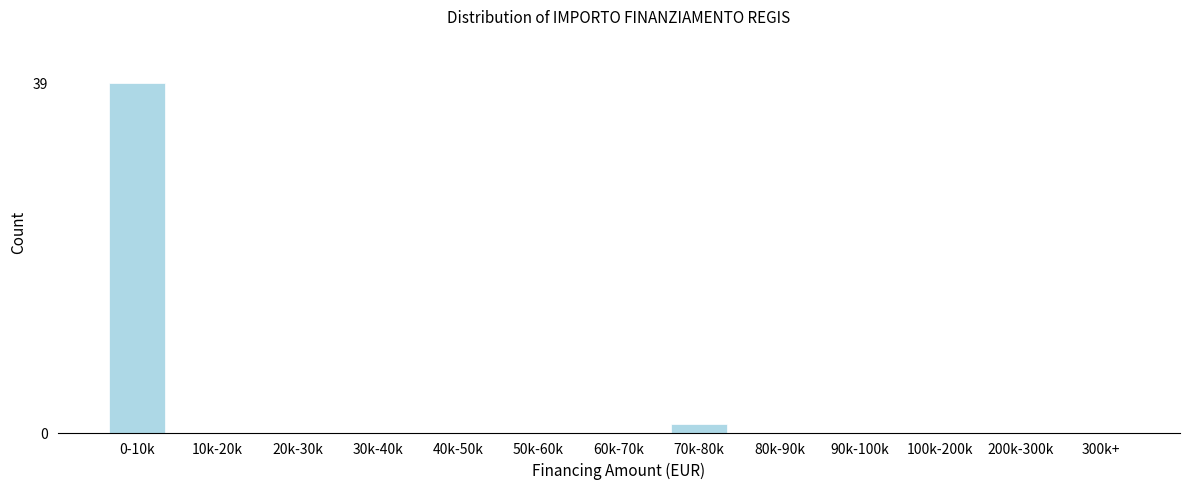

Reading left to right, list all the values displayed in this chart.

0-10k=39	10k-20k=0	20k-30k=0	30k-40k=0	40k-50k=0	50k-60k=0	60k-70k=0	70k-80k=1	80k-90k=0	90k-100k=0	100k-200k=0	200k-300k=0	300k+=0